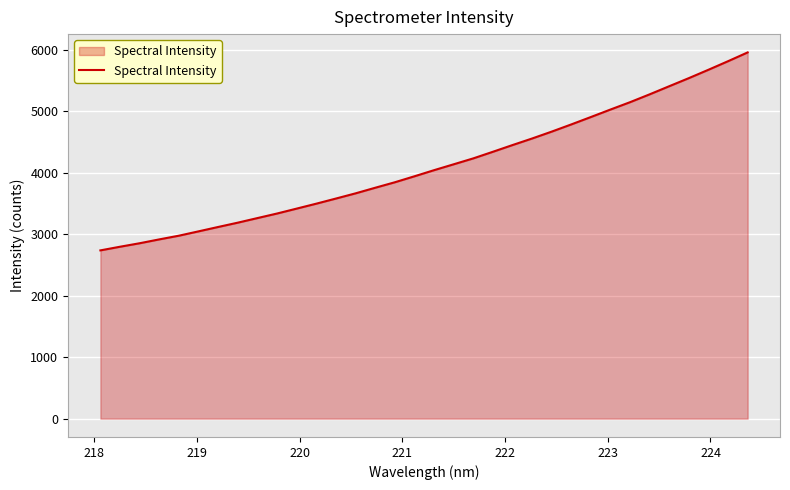

What is the difference between the maximum and minimum values?

3219.9